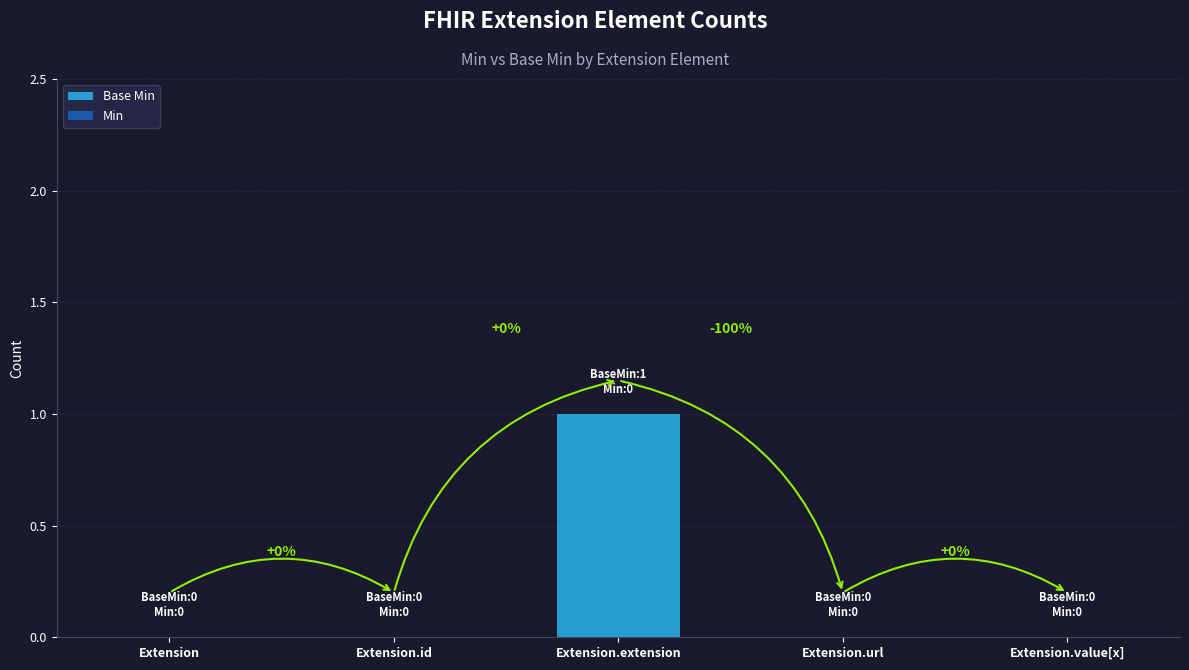

Count the number of values greater than 0.

1